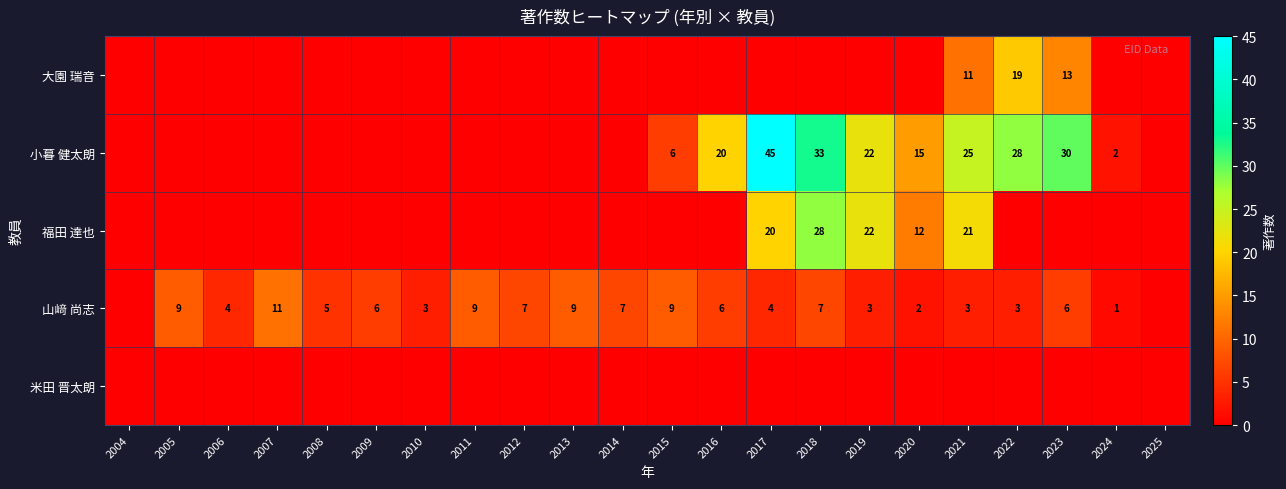

Which label corresponds to the largest value in the chart?

2017